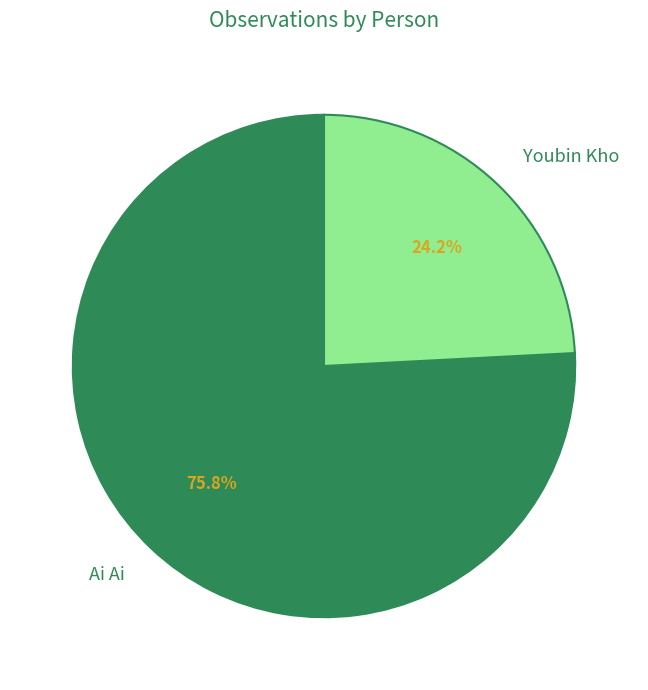

Approximately how many times larger is the value at Youbin Kho compared to Ai Ai?

0.3